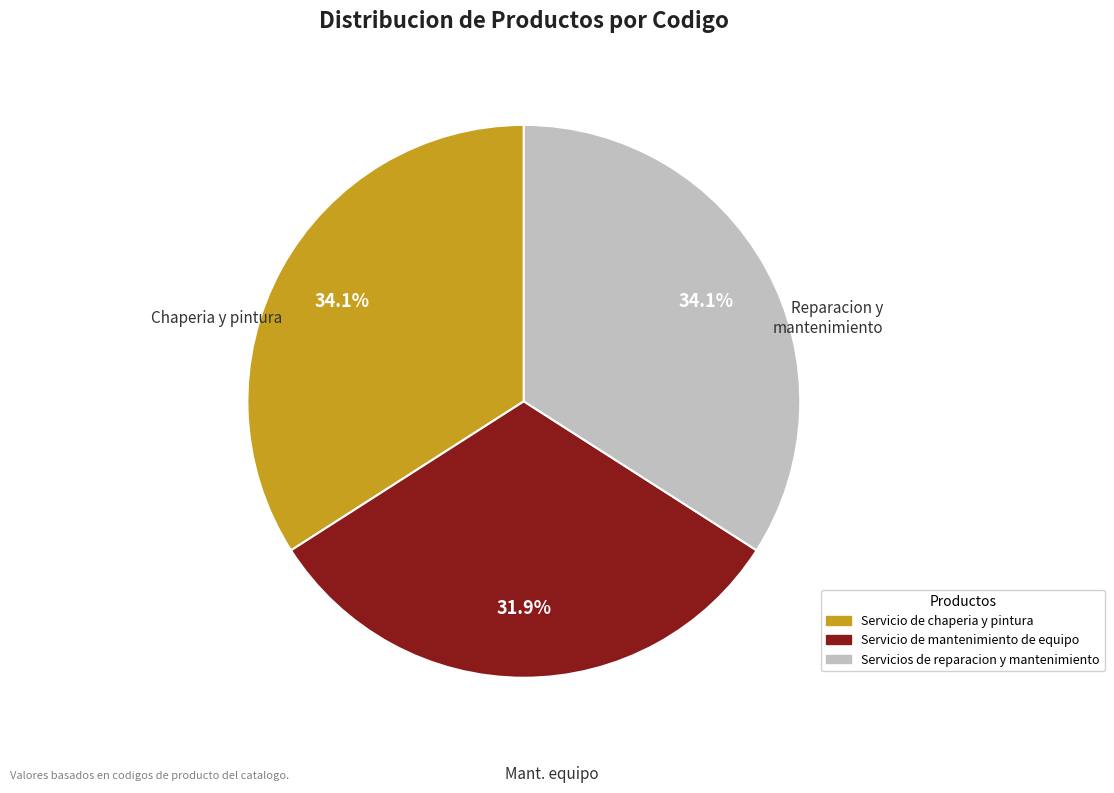

Which category has the smallest portion of the pie?

Servicio de mantenimiento de equipo